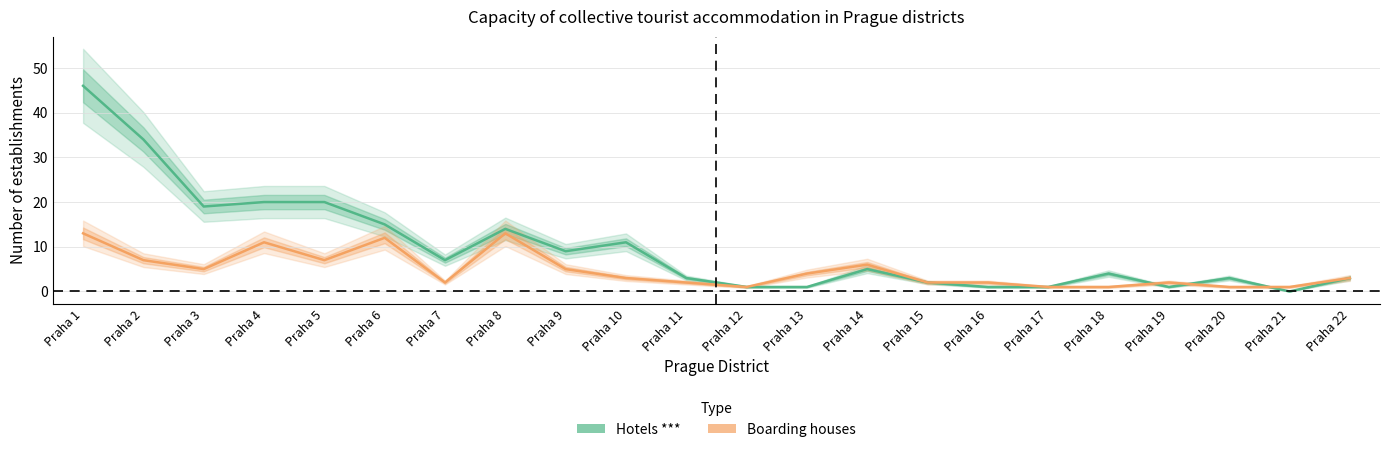

What is the value of the Boarding houses point at the 16th from the left?

2